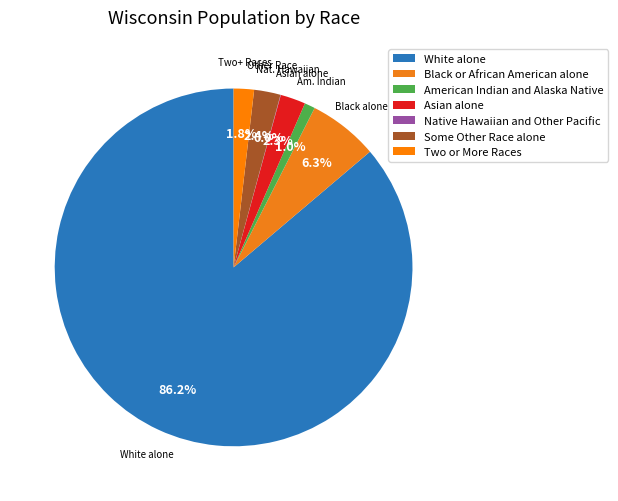

What is the change in value from Black or African American alone to Two or More Races?

-254831